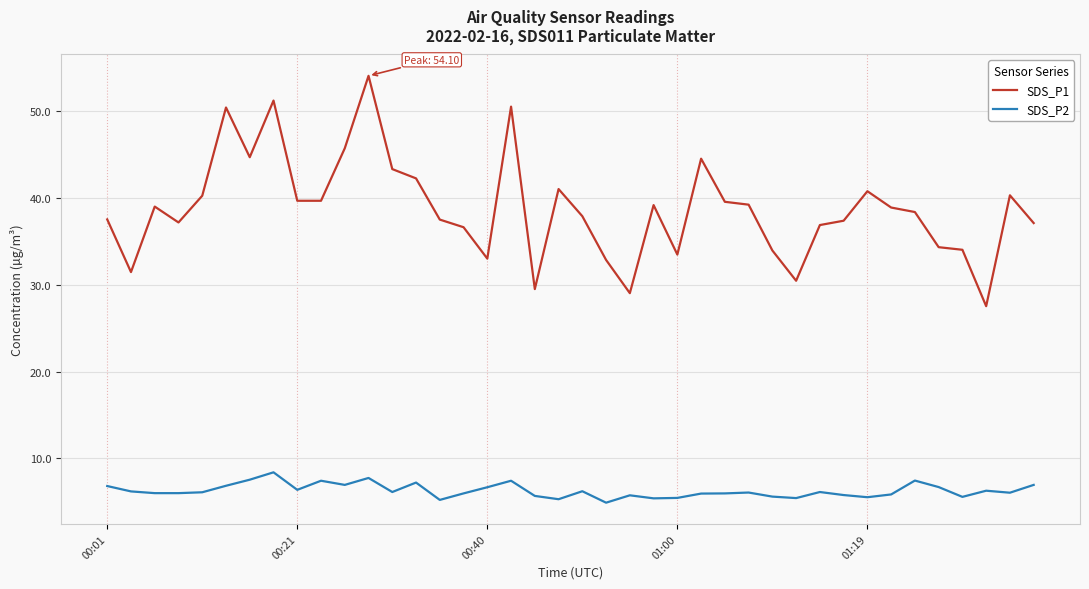

Which series has the widest spread of values?

SDS_P1